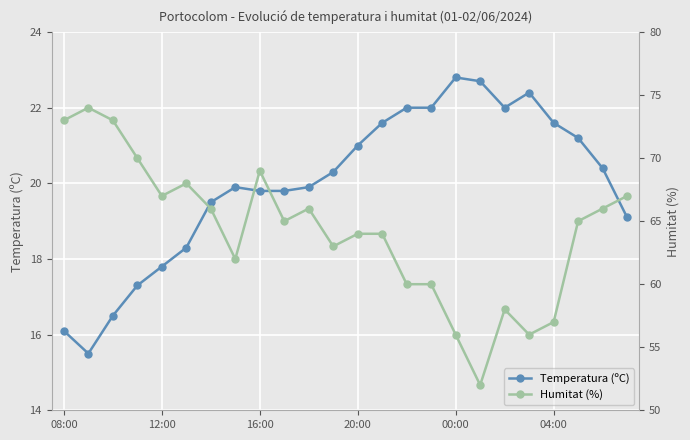

Which has a higher value, 21 or 17?

17